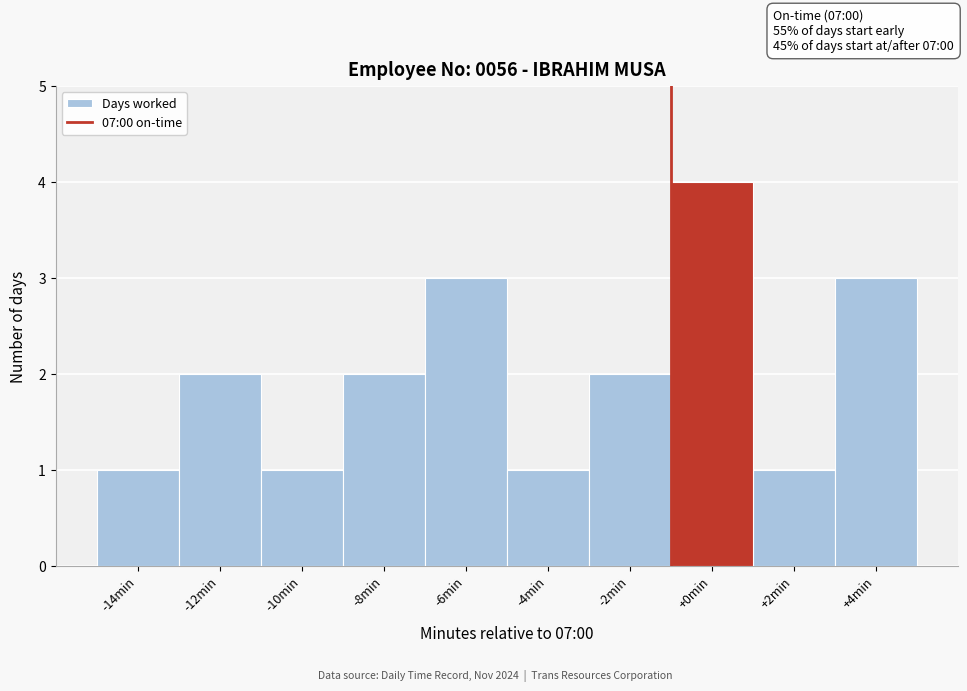

Reading left to right, transcribe all the data shown in this chart.

-14min=1	-12min=2	-10min=1	-8min=2	-6min=3	-4min=1	-2min=2	+0min=4	+2min=1	+4min=3